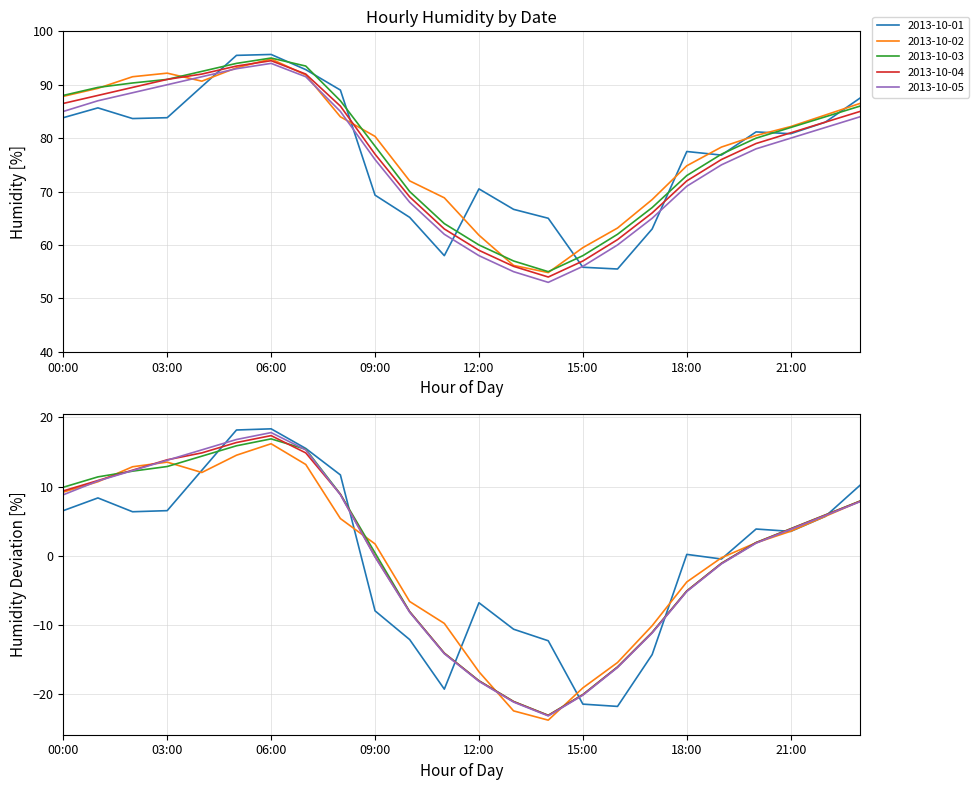

After their last crossing, which series has the higher values: 2013-10-05 or 2013-10-01?

2013-10-01